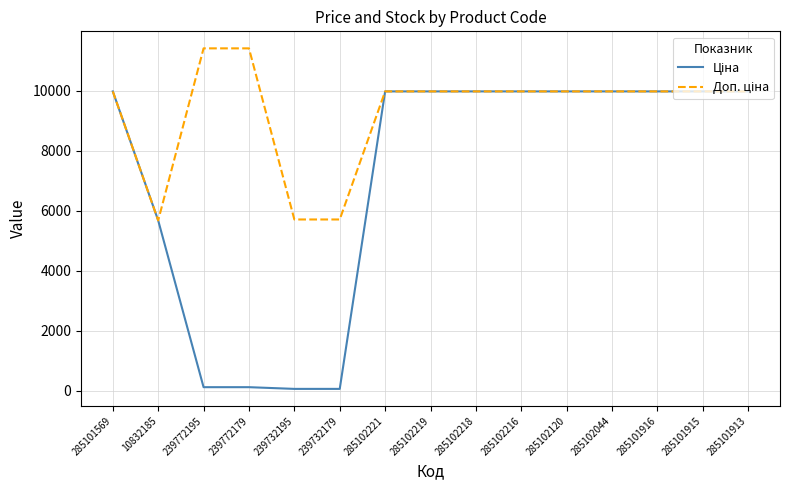

What is the total value across all series at 285102120?

19950.0